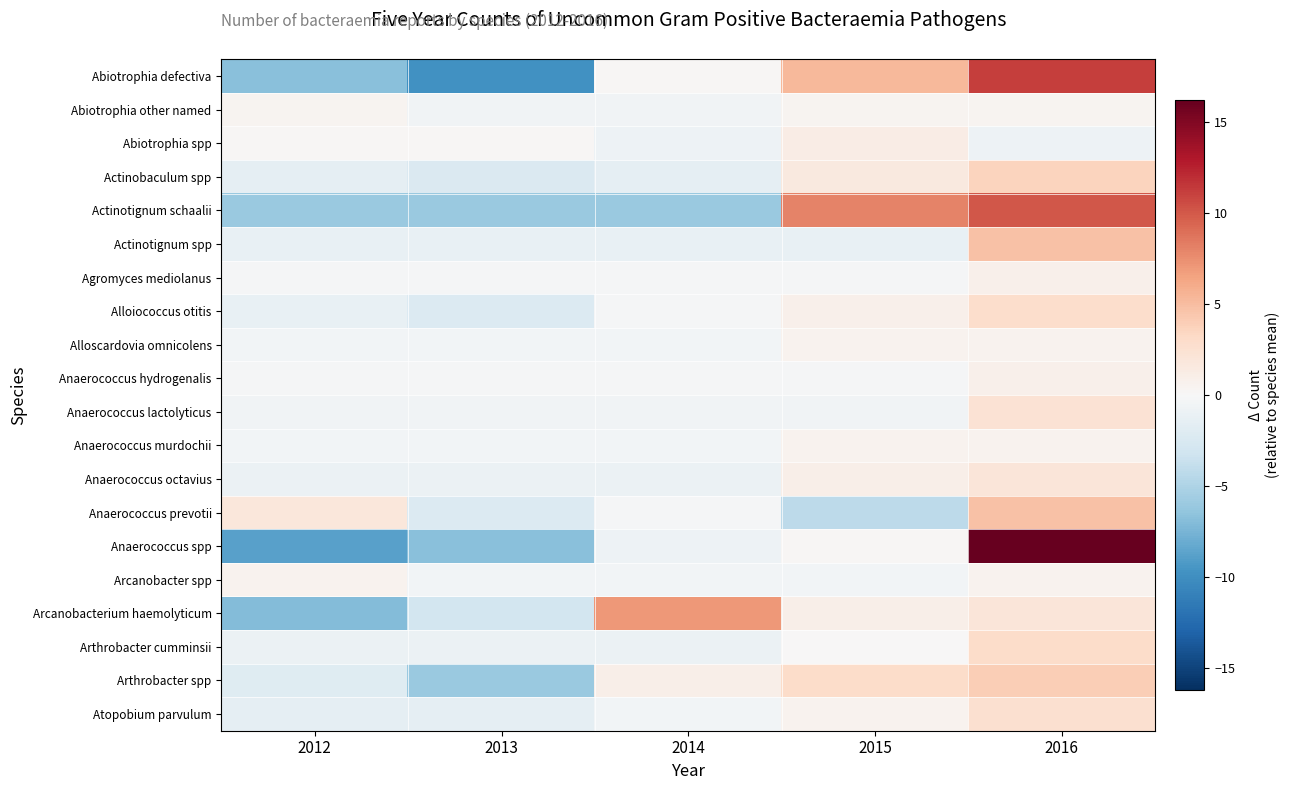

What is the difference between the highest and lowest values at 2014?

13.0